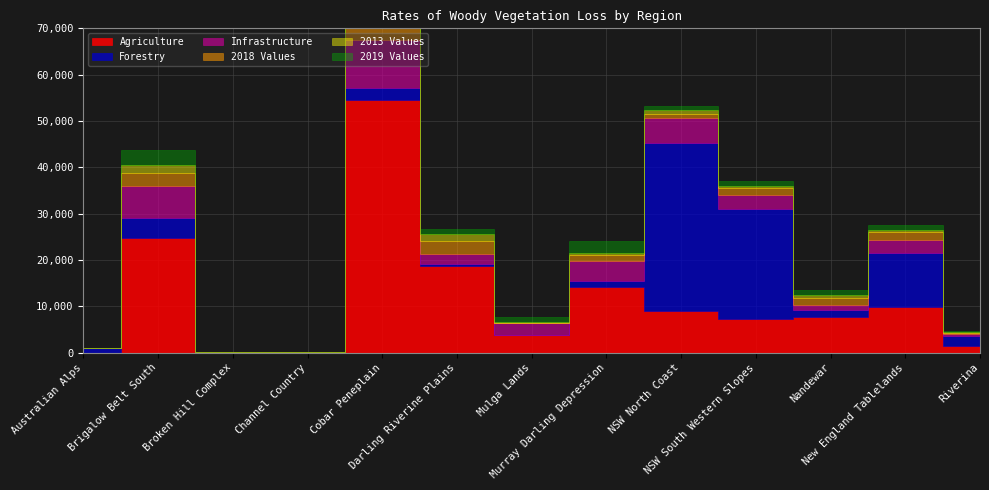

Which has a higher value, Darling Riverine Plains or Broken Hill Complex?

Darling Riverine Plains